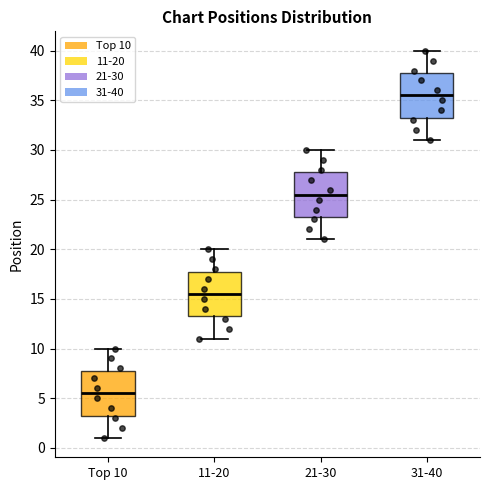

Which box's median line is the lowest?

Top 10